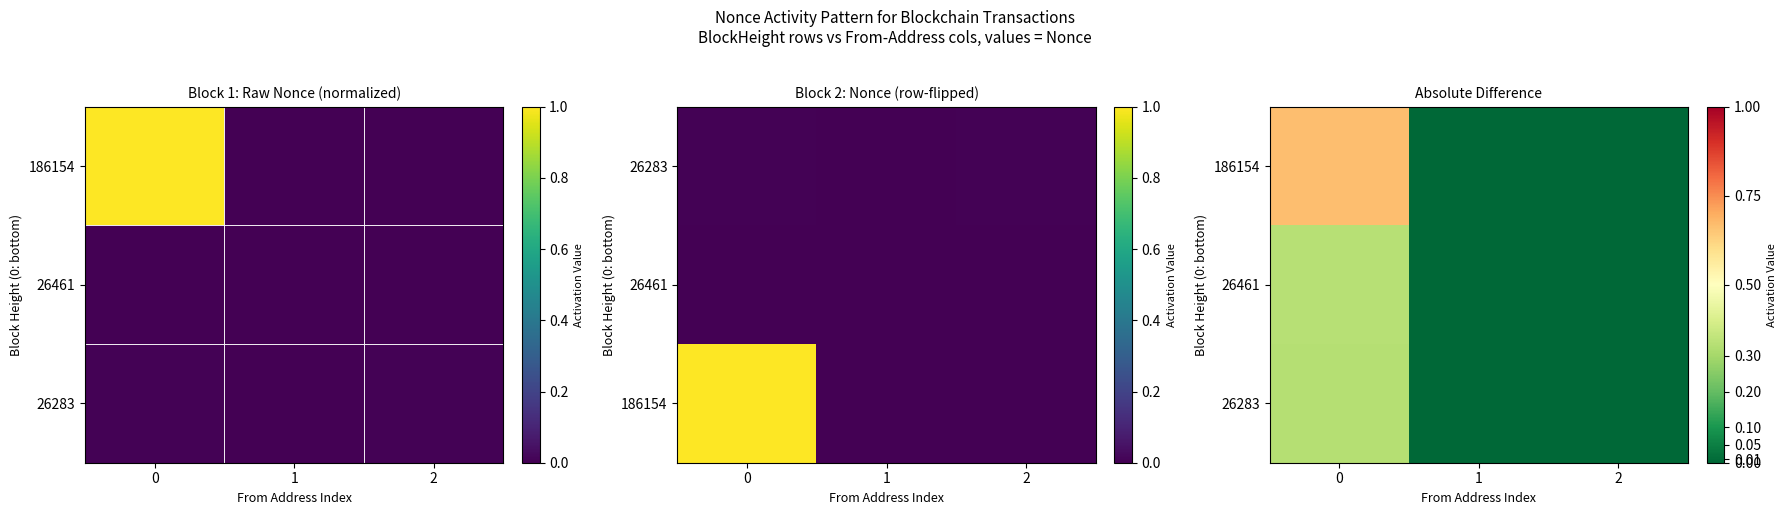

What is the spread (max minus min) of values at 0?

0.3